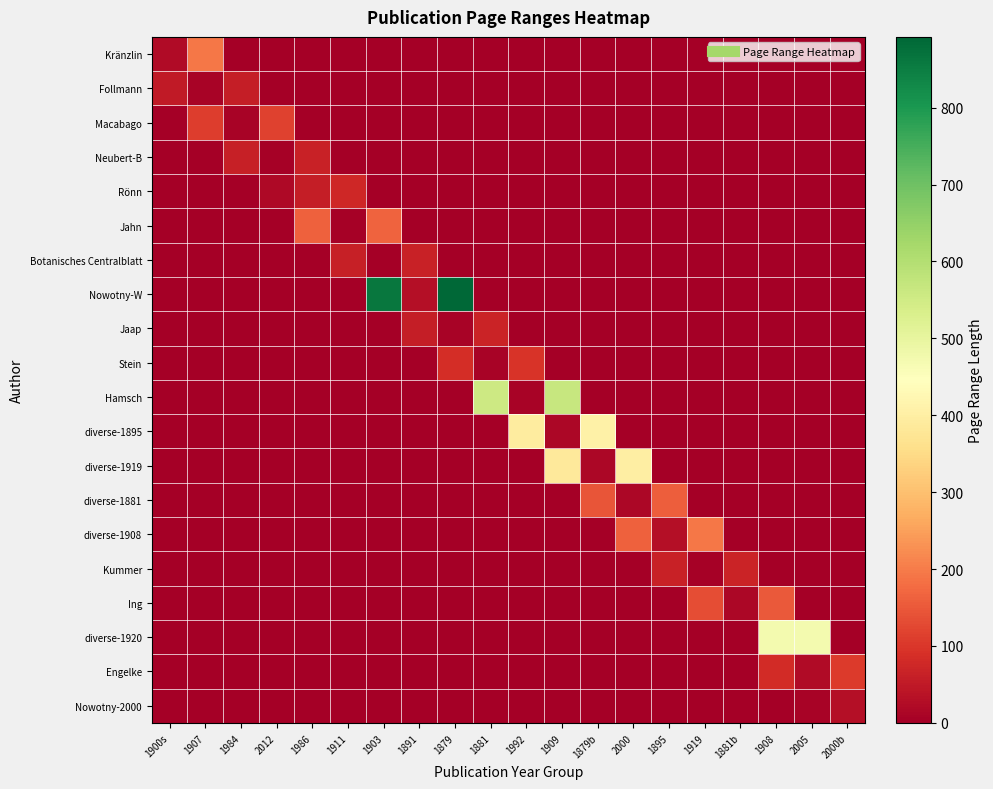

Which has a higher value, 2005 or 1879?

2005